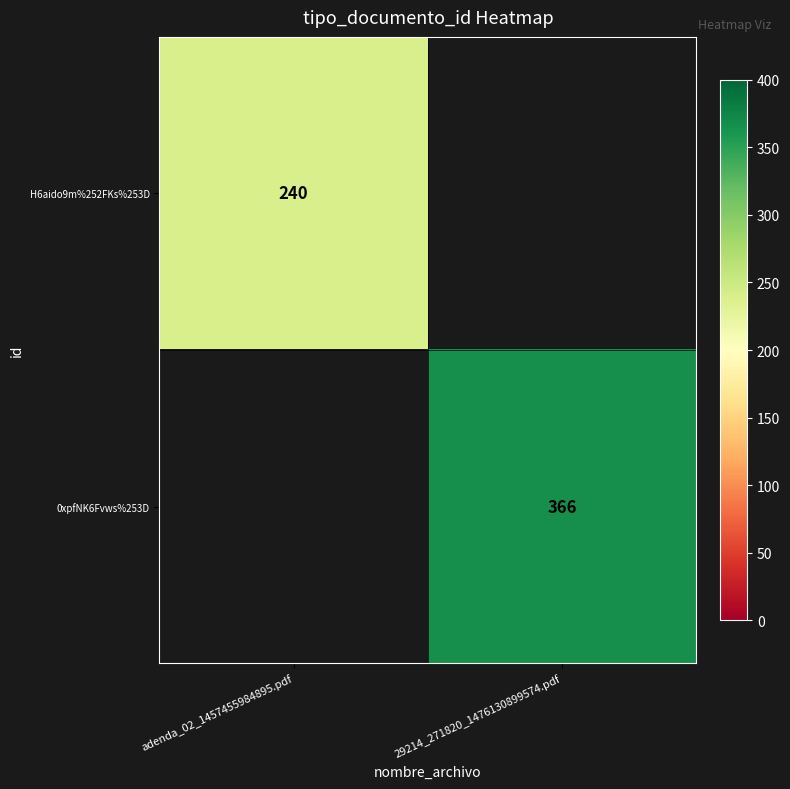

True or false: 0xpfNK6Fvws%253D has a value of 366 at 29214_271820_1476130899574.pdf.

True